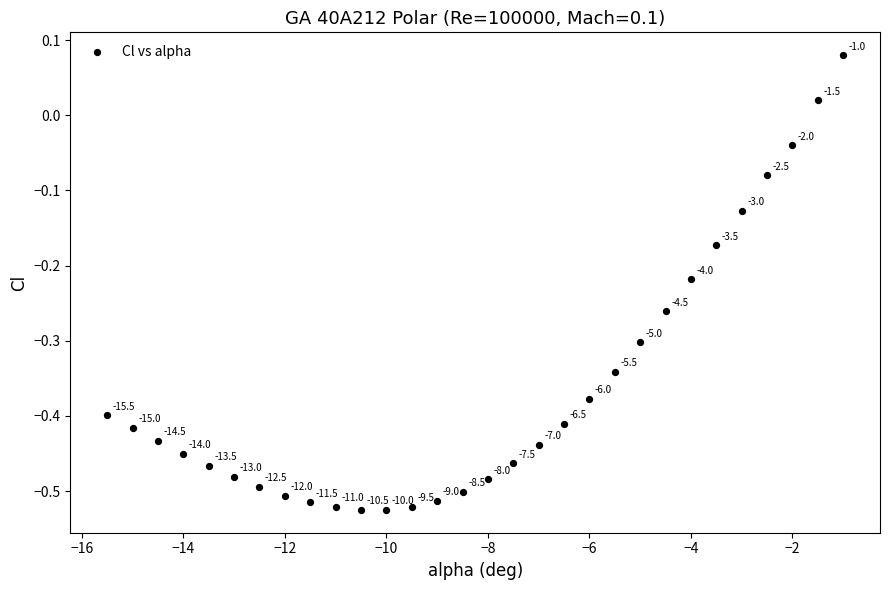

What is the range of Y values (max minus min)?

0.6